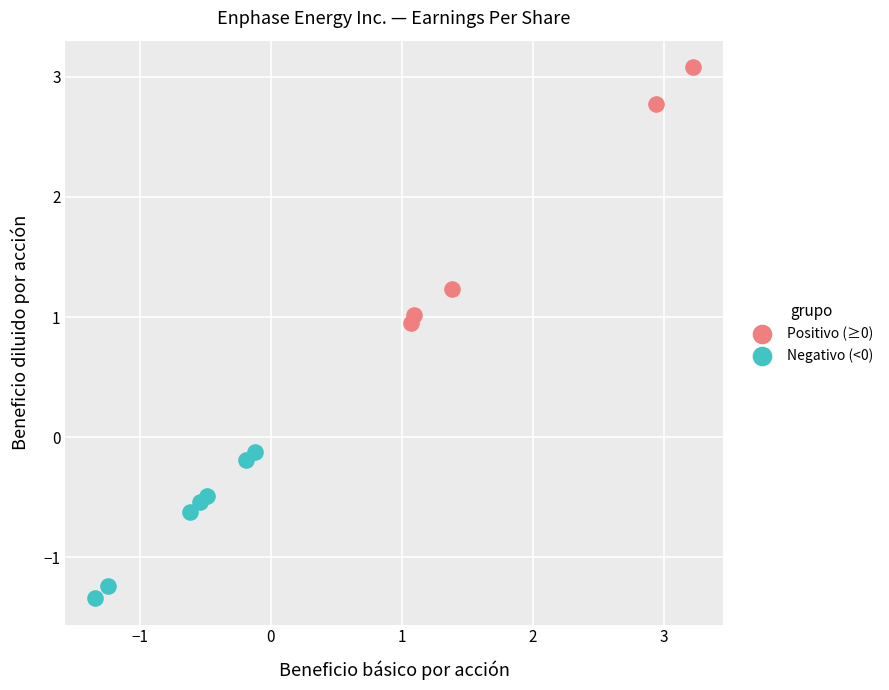

Which series reaches the minimum Y coordinate?

Negativo (<0)